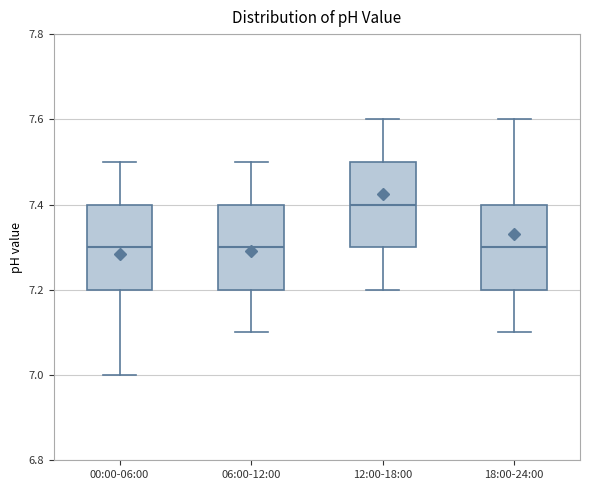

Where does the median line of the box for 18:00-24:00 sit on the y-axis? The values are not printed on the chart, so give them approximately, as read against the axis.

7.3